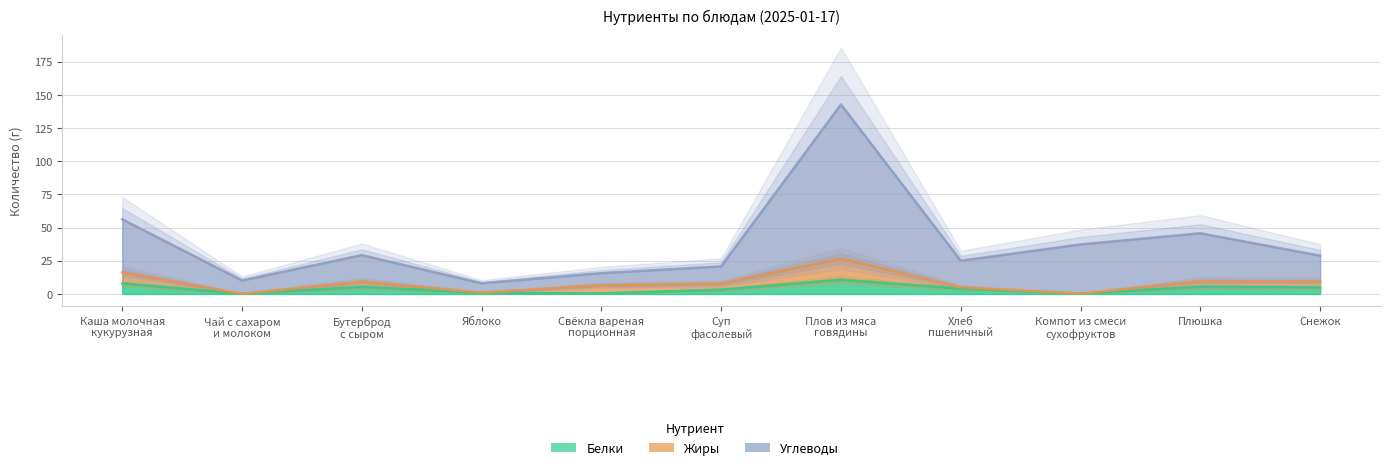

Is it true that Углеводы equals 210.1 at Плов из мяса
говядины?

False